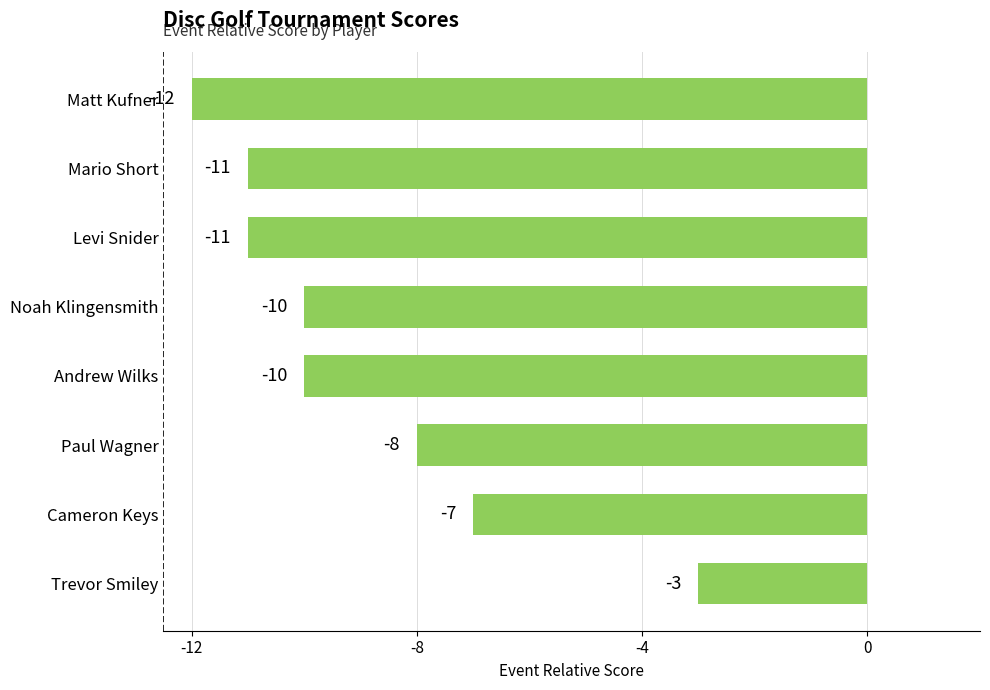

Count the values in the range -11 to -7.

6